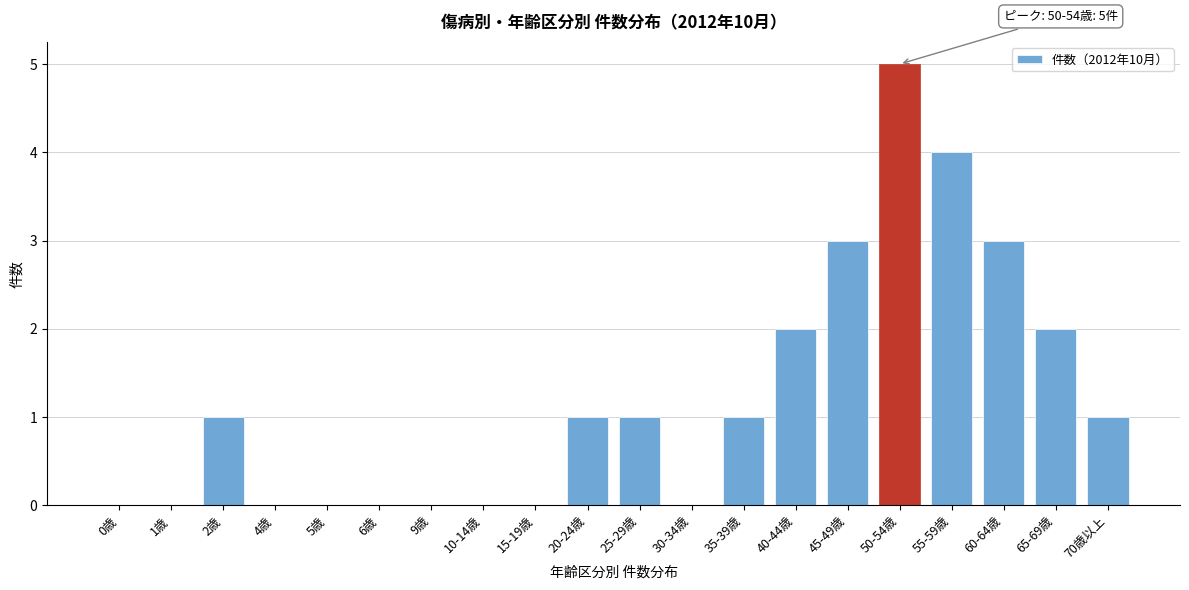

Reading left to right, what are all the values shown in this chart?

0歳=0	1歳=0	2歳=1	4歳=0	5歳=0	6歳=0	9歳=0	10-14歳=0	15-19歳=0	20-24歳=1	25-29歳=1	30-34歳=0	35-39歳=1	40-44歳=2	45-49歳=3	50-54歳=5	55-59歳=4	60-64歳=3	65-69歳=2	70歳以上=1